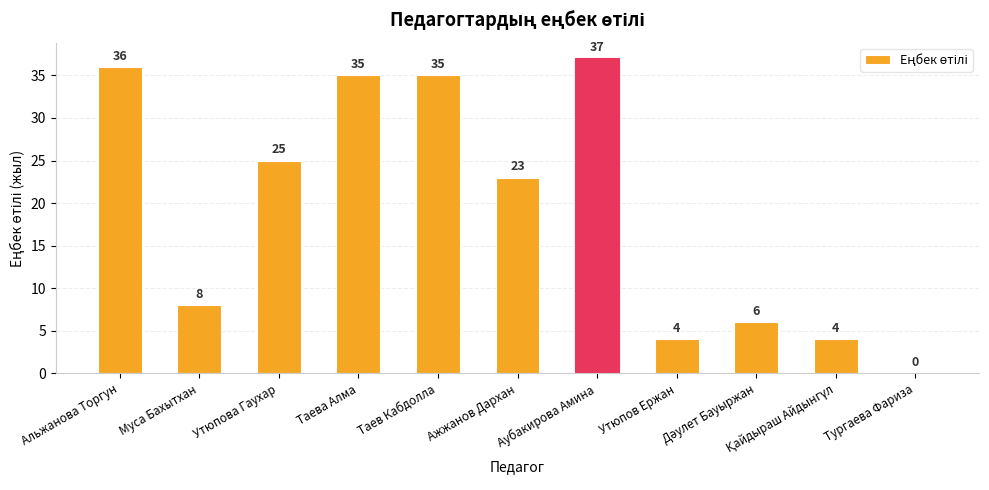

What is the difference between the values at Утюпов Ержан and Утюпова Гаухар?

21